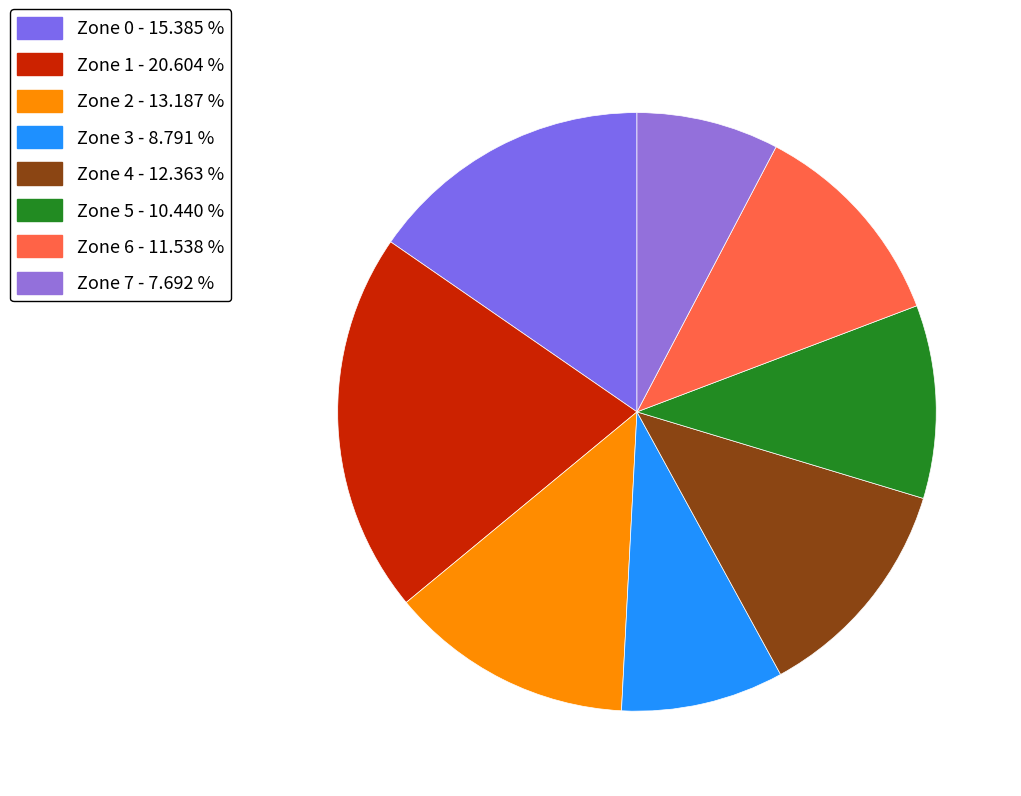

Count the number of slices in the pie.

8